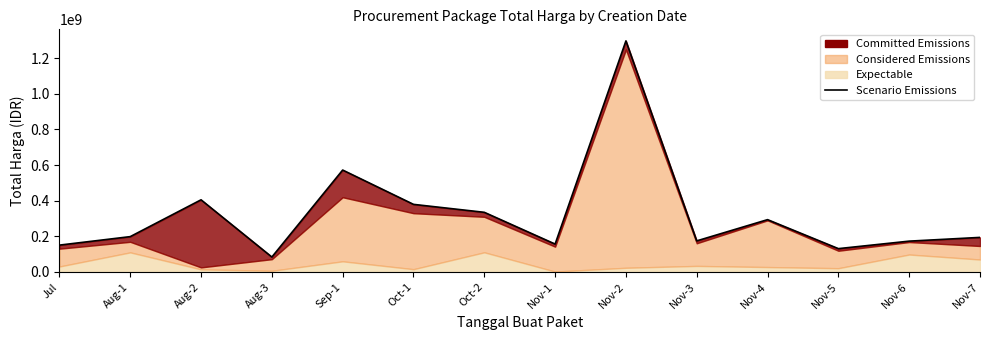

How many lines are shown in the chart?

1